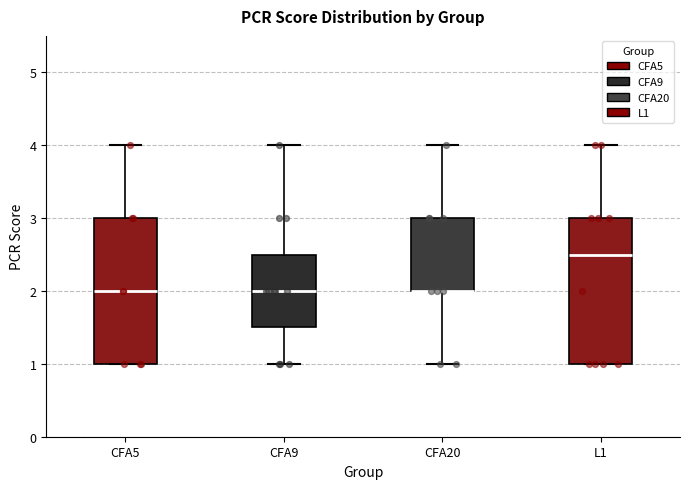

Reading left to right, transcribe this box plot: for each box, give where its median line is, the range the box spans, and where its two whiskers end, as read against the y-axis. The values are not printed on the chart, so give them approximately, as read against the axis.

CFA5: median 2.0, box 1.0 to 3.0, whiskers 1.0 to 4.0
CFA9: median 2.0, box 1.5 to 2.5, whiskers 1.0 to 4.0
CFA20: median 2.0 (drawn on the box's lower edge), box 2.0 to 3.0, whiskers 1.0 to 4.0
L1: median 2.5, box 1.0 to 3.0, whiskers 1.0 to 4.0